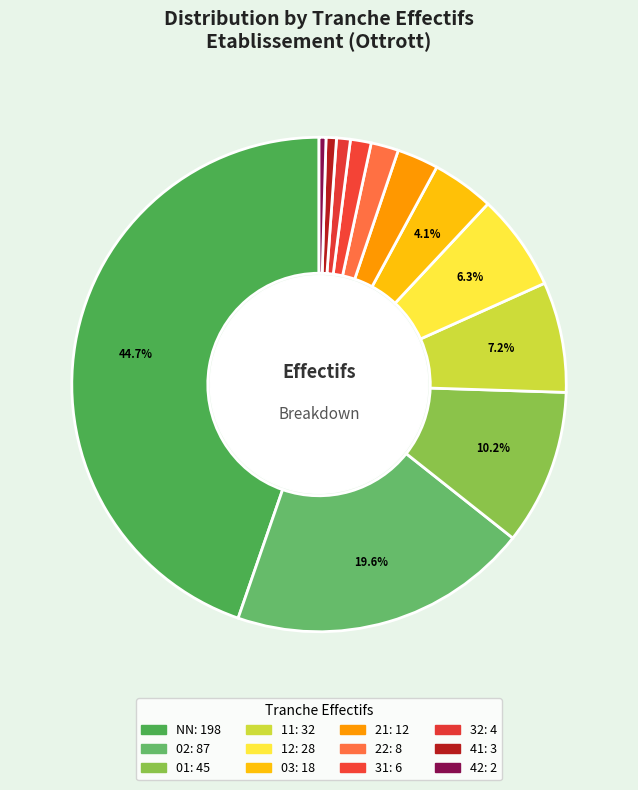

How many slices are in this pie chart?

12